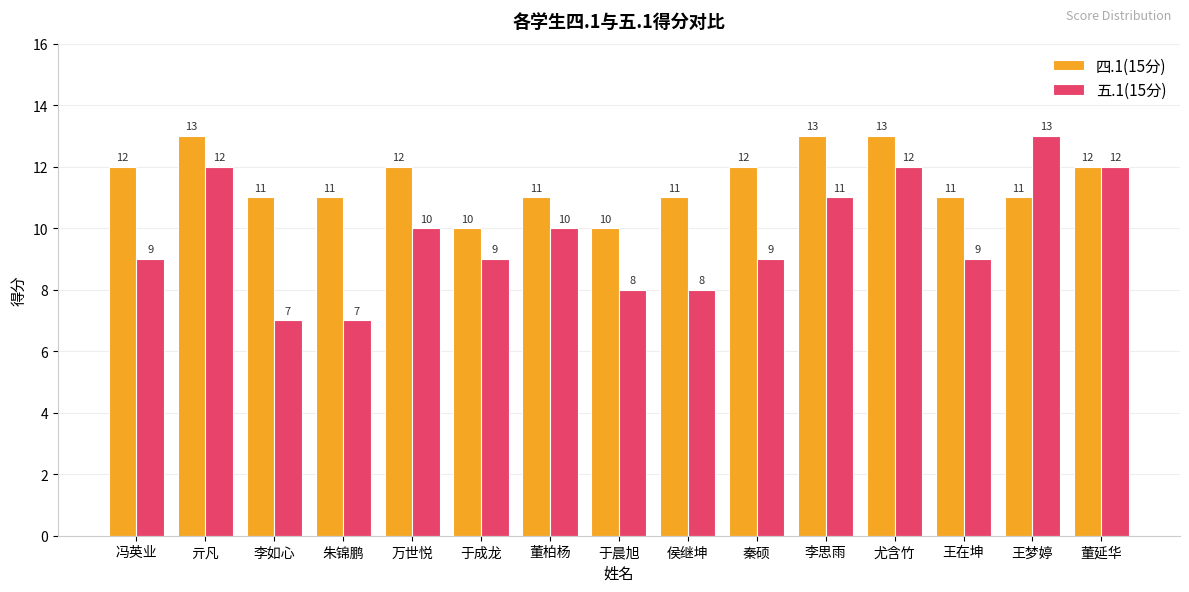

What is the smallest value displayed?

7